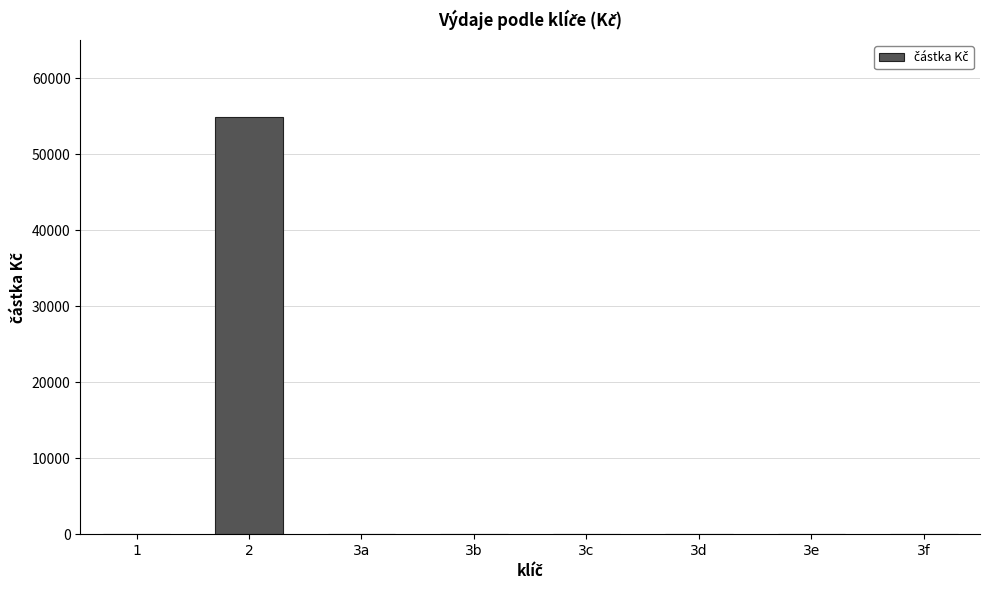

What is the greatest value displayed?

54840